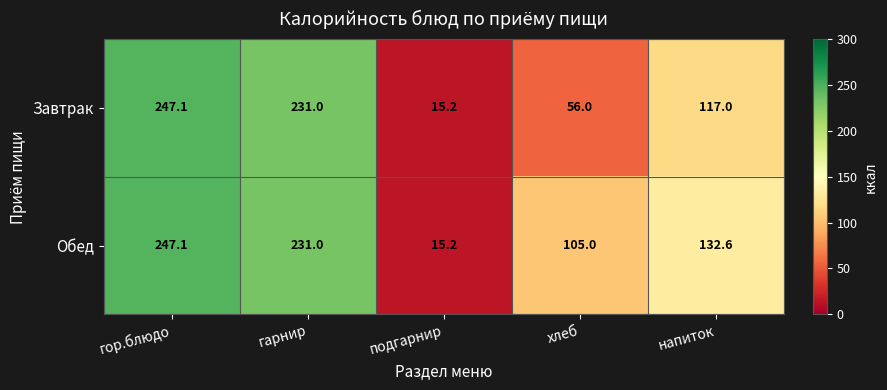

Which series has the largest total across all categories?

Обед